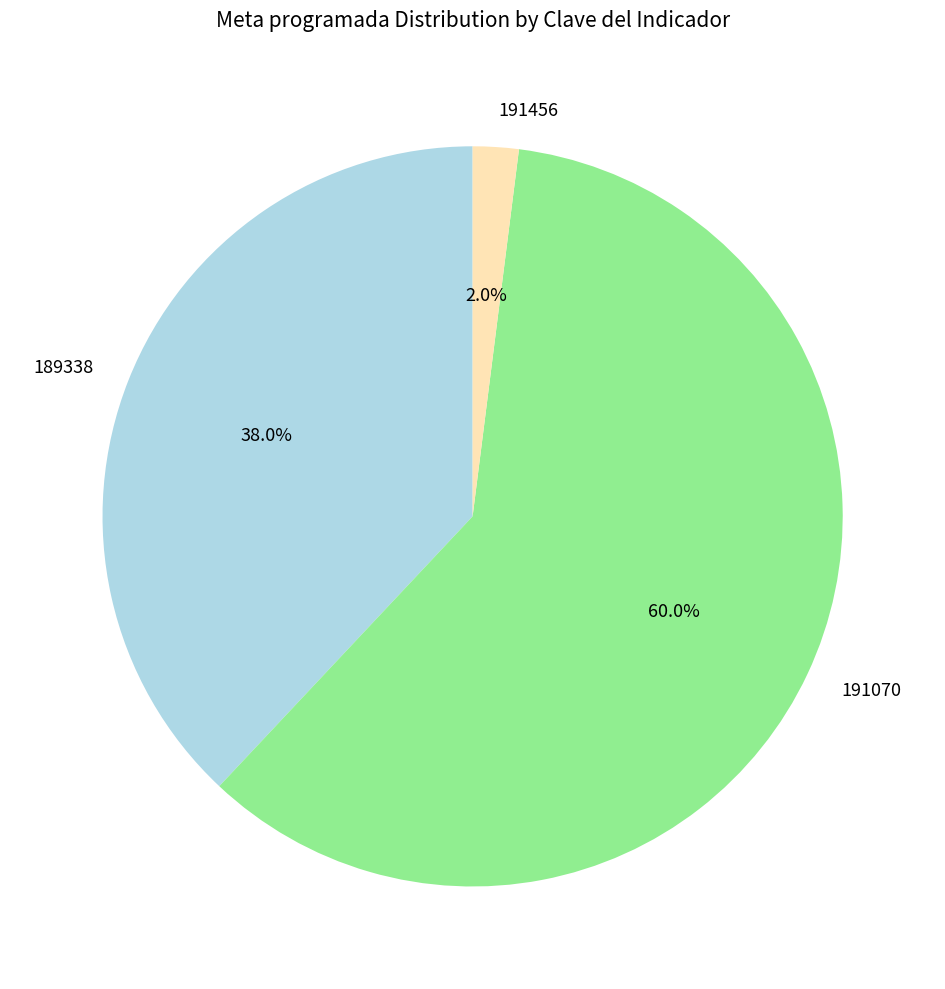

Rank the categories by value from highest to lowest.

191070, 189338, 191456